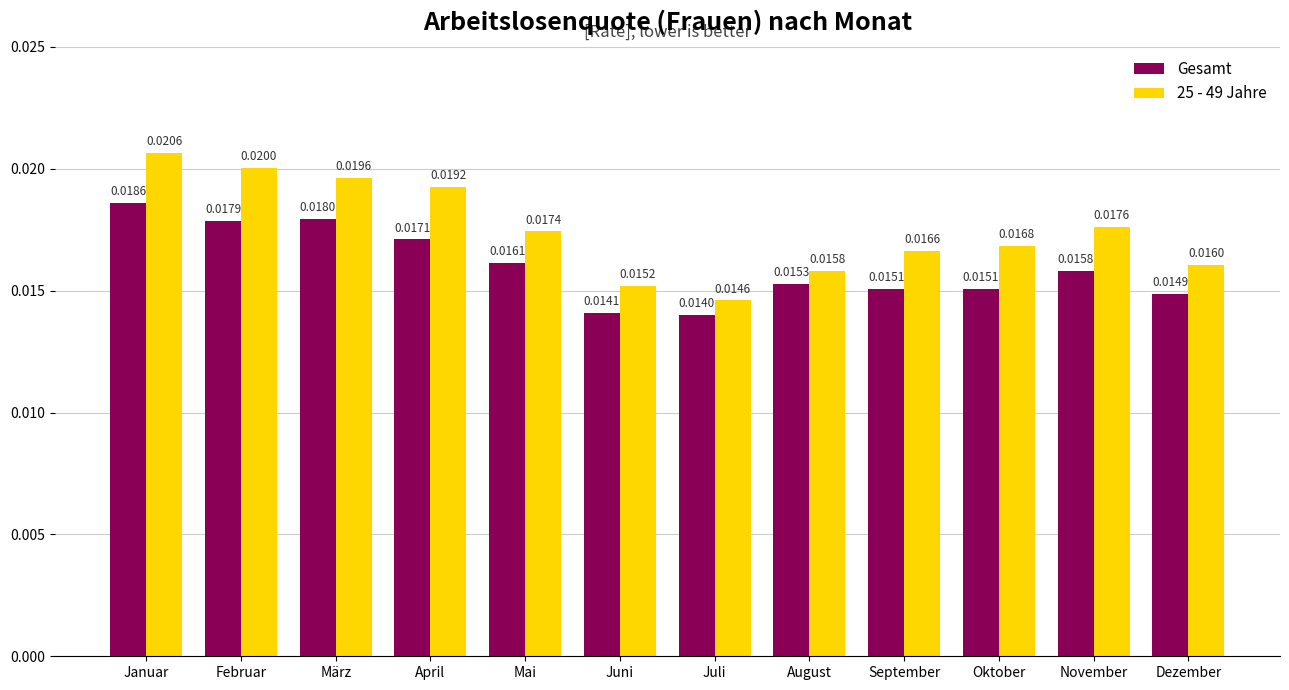

List the series in order of their peak value, highest first.

25 - 49 Jahre, Gesamt